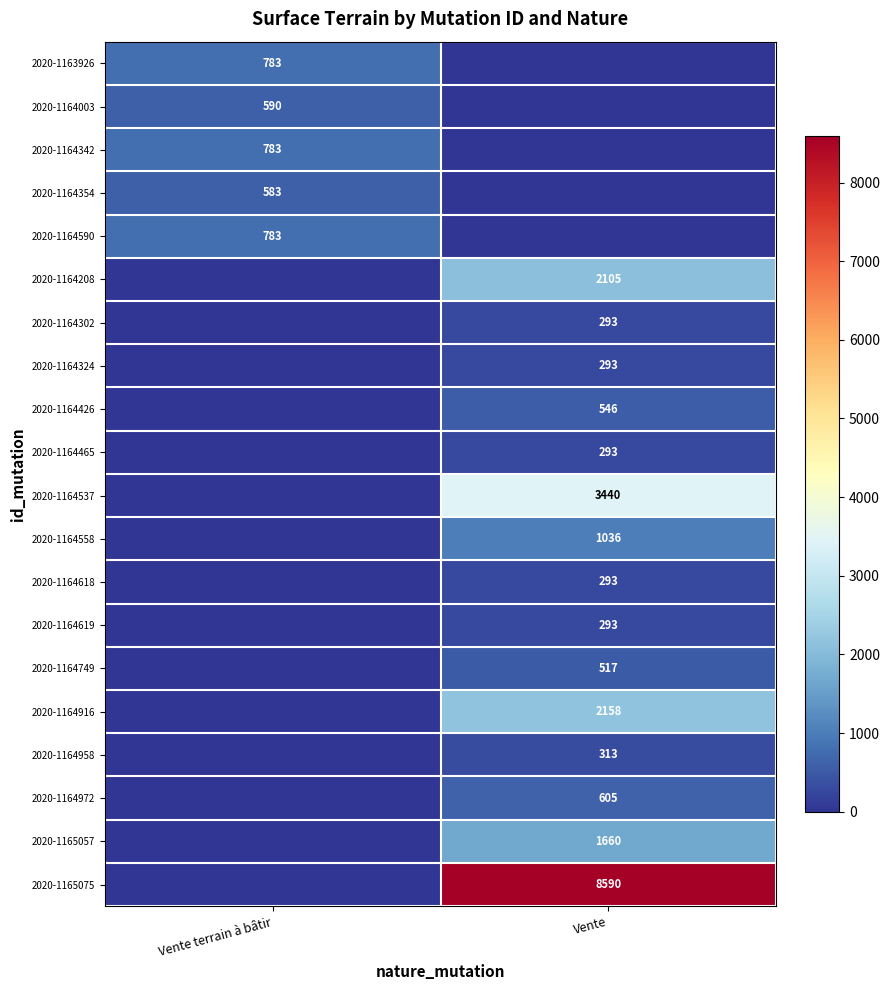

True or false: 2020-1164619 has a value of 293 at Vente.

True